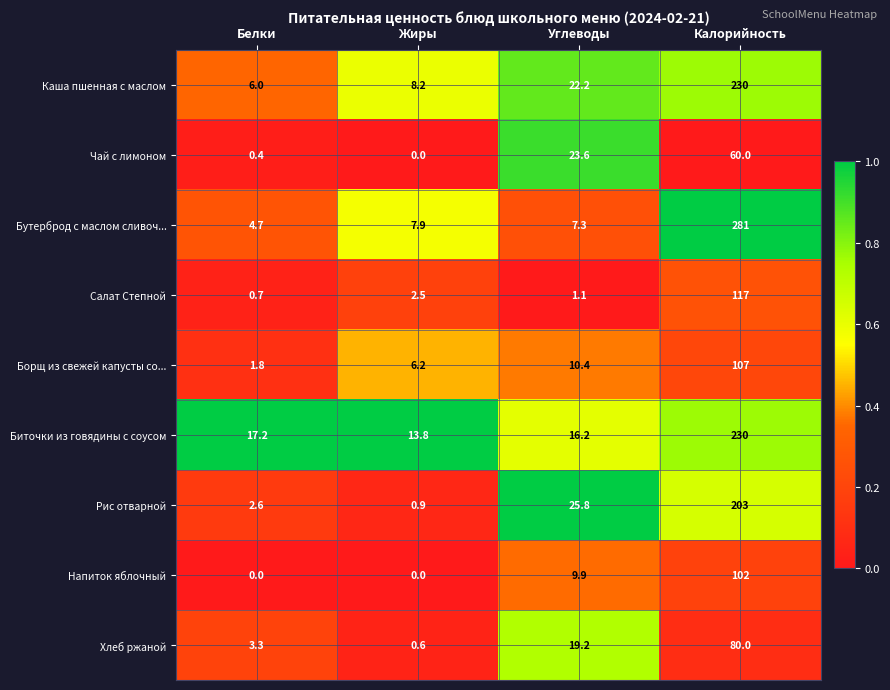

What is the total value across all series at Углеводы?

135.7